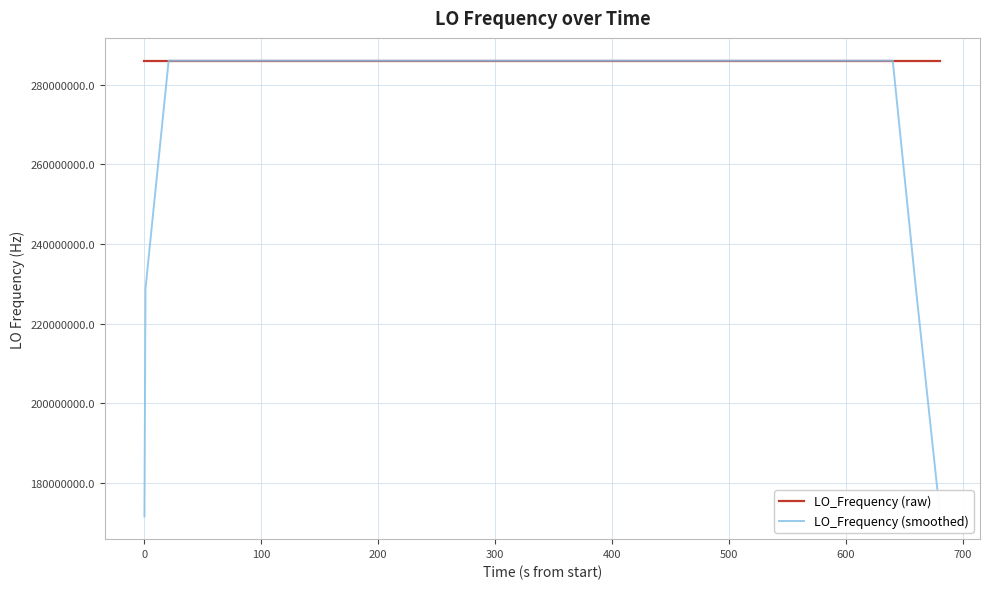

How many interior local valleys does the LO_Frequency (smoothed) series have?

4